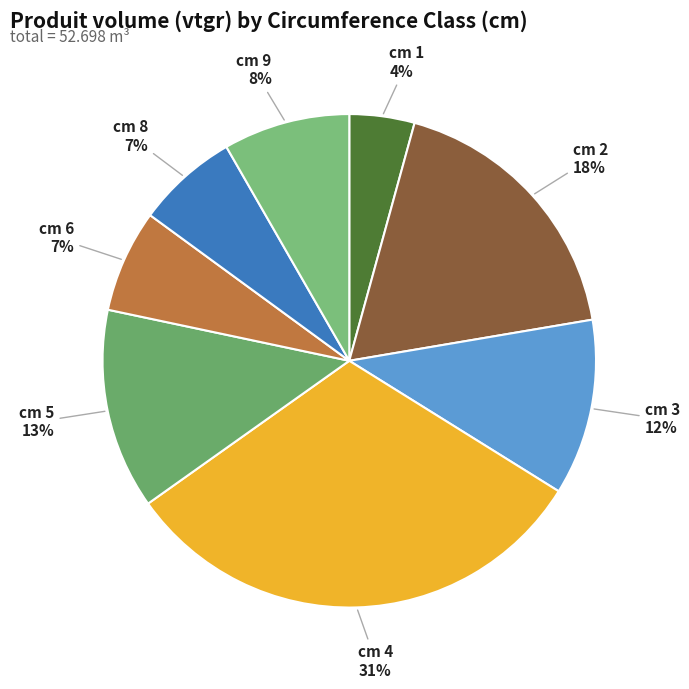

Is it true that cm 8 is 7% of the pie?

True